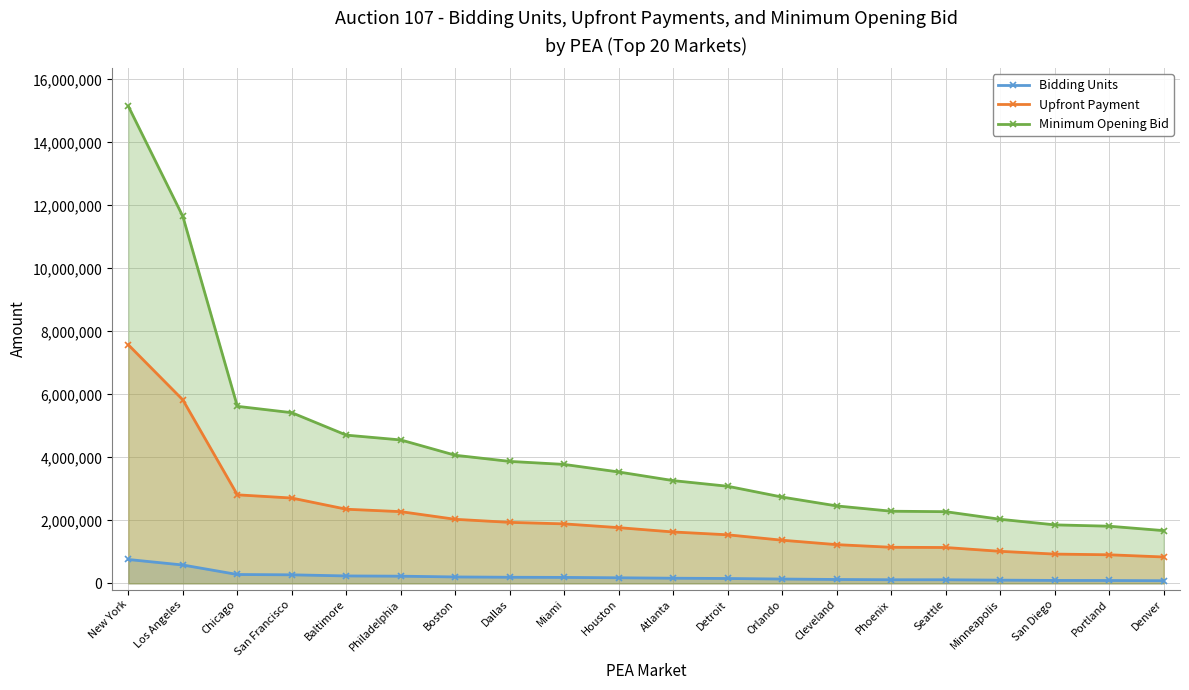

How many values in the Upfront Payment series are below 1768000?

10